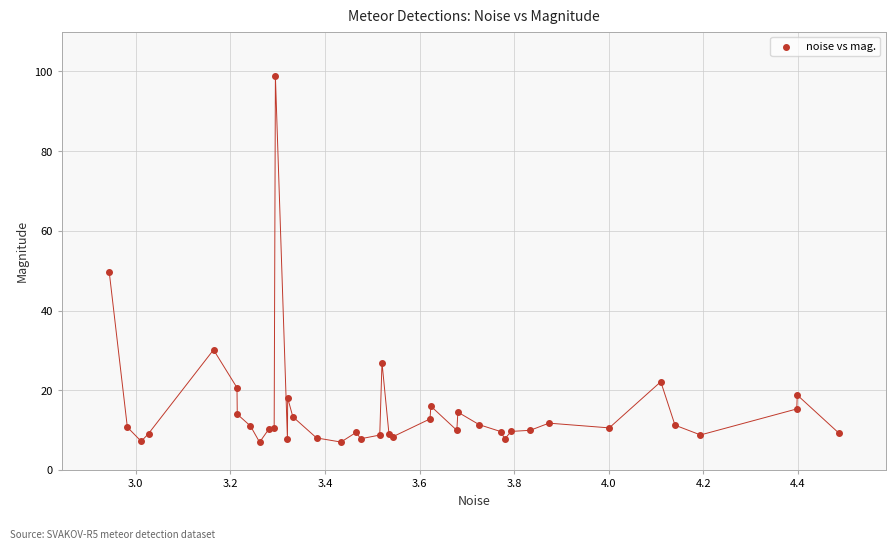

What Y value in the scatter plot is closest to 52?

49.6